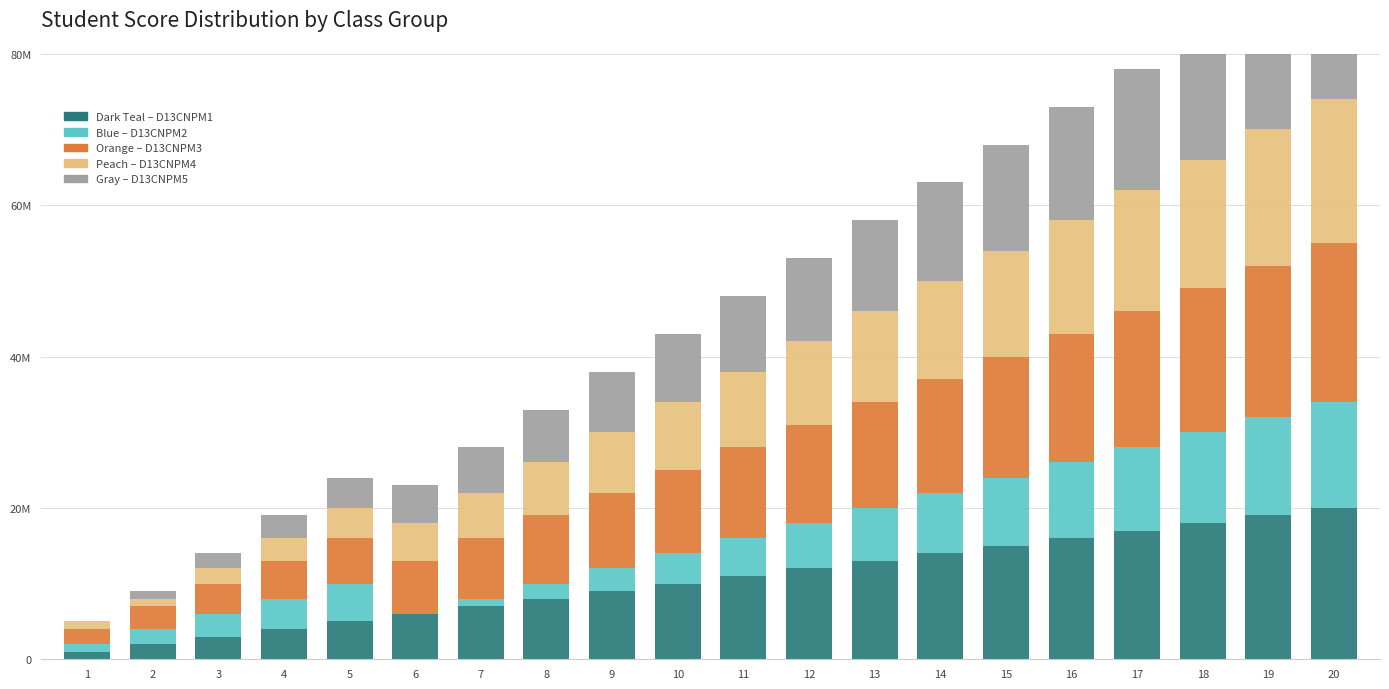

Read the D13CNPM1 value at 15.

15